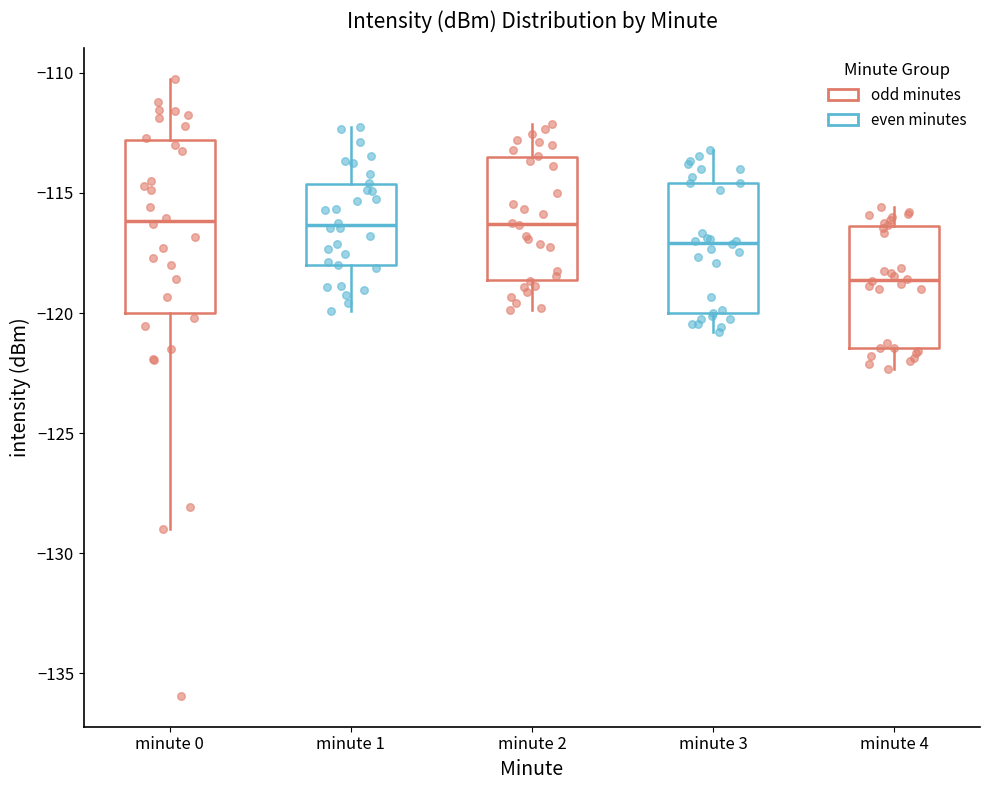

Reading left to right, read every box against the y-axis: the position of its median line, the range the box covers, and the ends of its whiskers. The values are not printed on the chart, so give them approximately, as read against the axis.

minute 0: median -116.0, box -120.0 to -113.0, whiskers -129.0 to -110.5
minute 1: median -116.5, box -118.0 to -114.5, whiskers -120.0 to -112.5
minute 2: median -116.5, box -118.5 to -113.5, whiskers -120.0 to -112.0
minute 3: median -117.0, box -120.0 to -114.5, whiskers -121.0 to -113.0
minute 4: median -118.5, box -121.5 to -116.5, whiskers -122.5 to -115.5